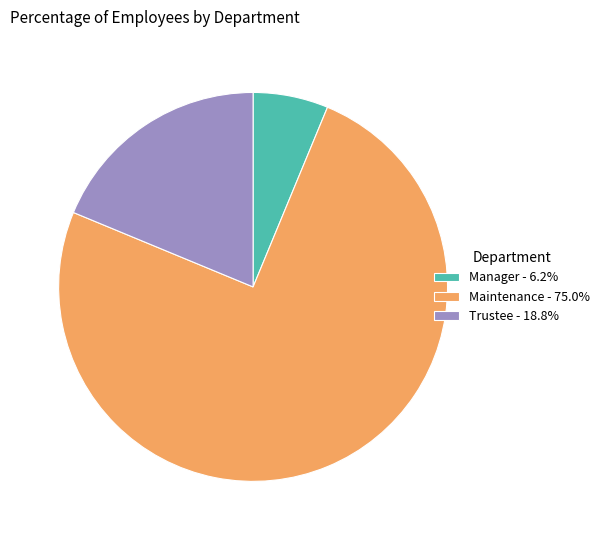

Which slice is the smallest?

Manager